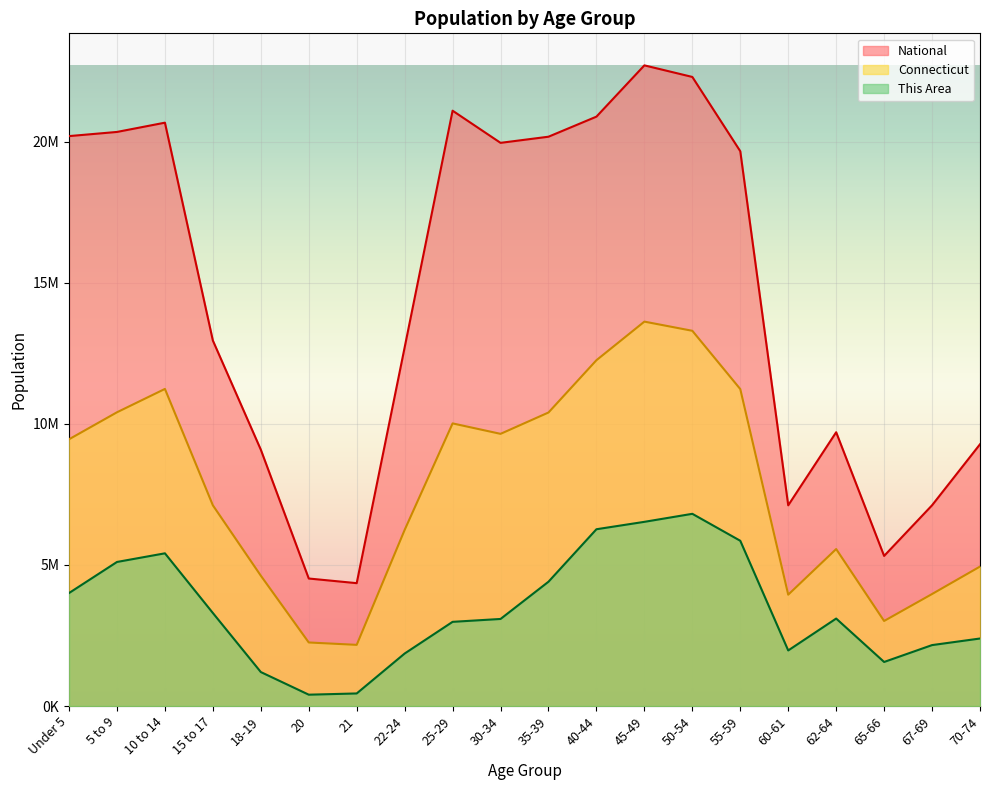

Does the chart display data point markers on the line(s)?

No